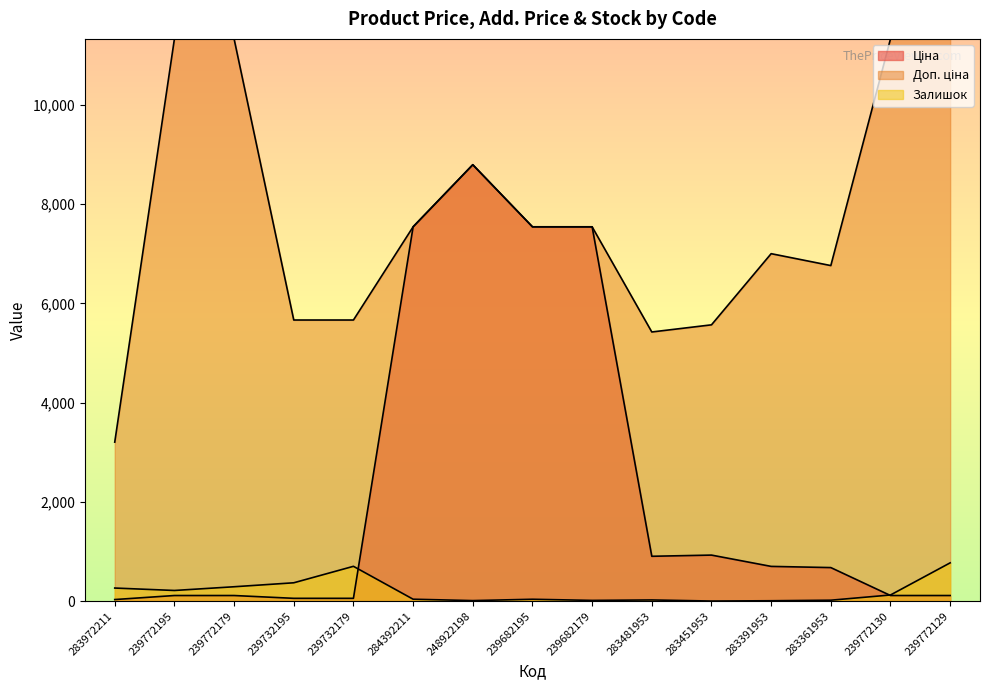

The Залишок series shows 264.0 at 283972211. True or false?

True